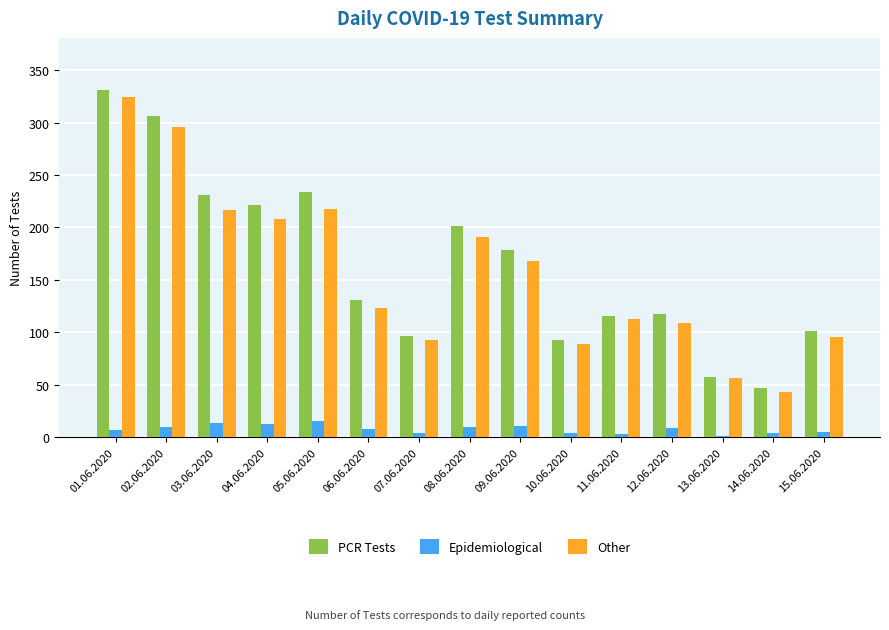

True or false: PCR Tests has a value of 306 at 02.06.2020.

True